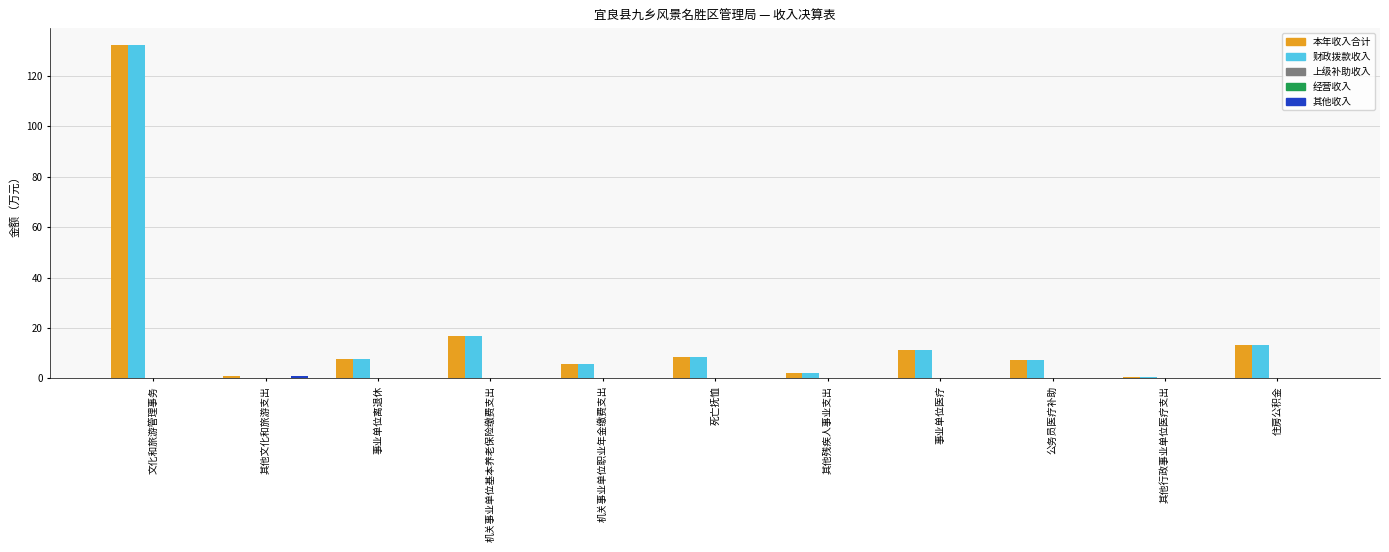

What are all the series names shown in the legend?

本年收入合计, 财政拨款收入, 上级补助收入, 经营收入, 其他收入